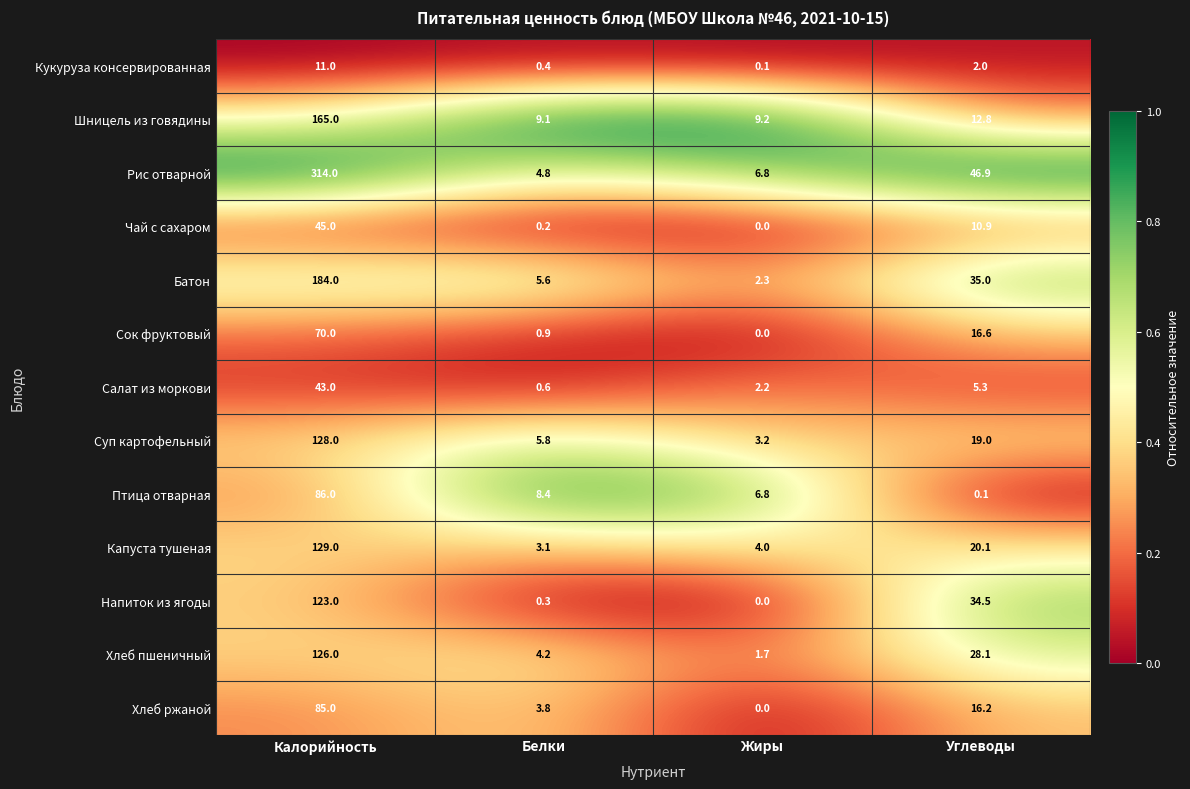

List the labels in order of Чай с сахаром value, largest first.

Калорийность, Углеводы, Белки, Жиры